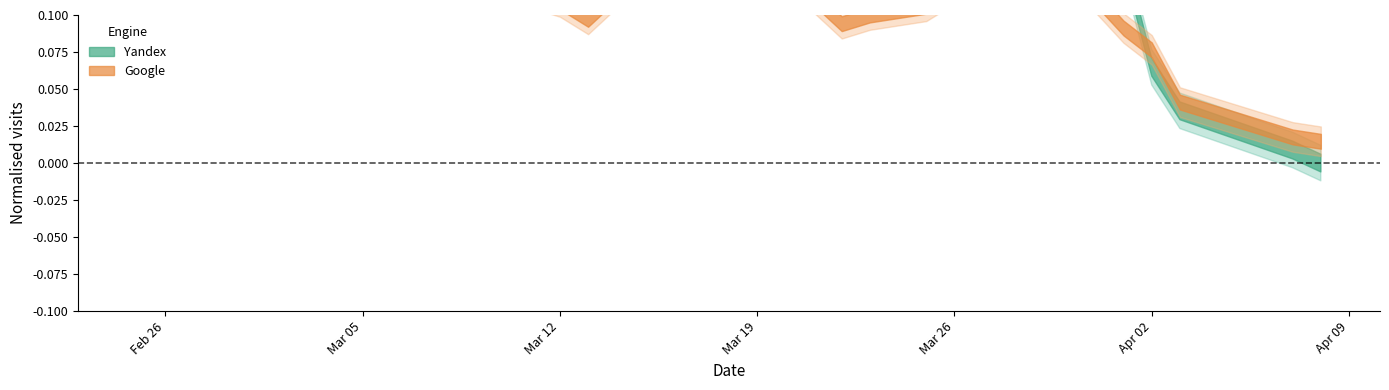

Which series has the largest total across all categories?

Yandex